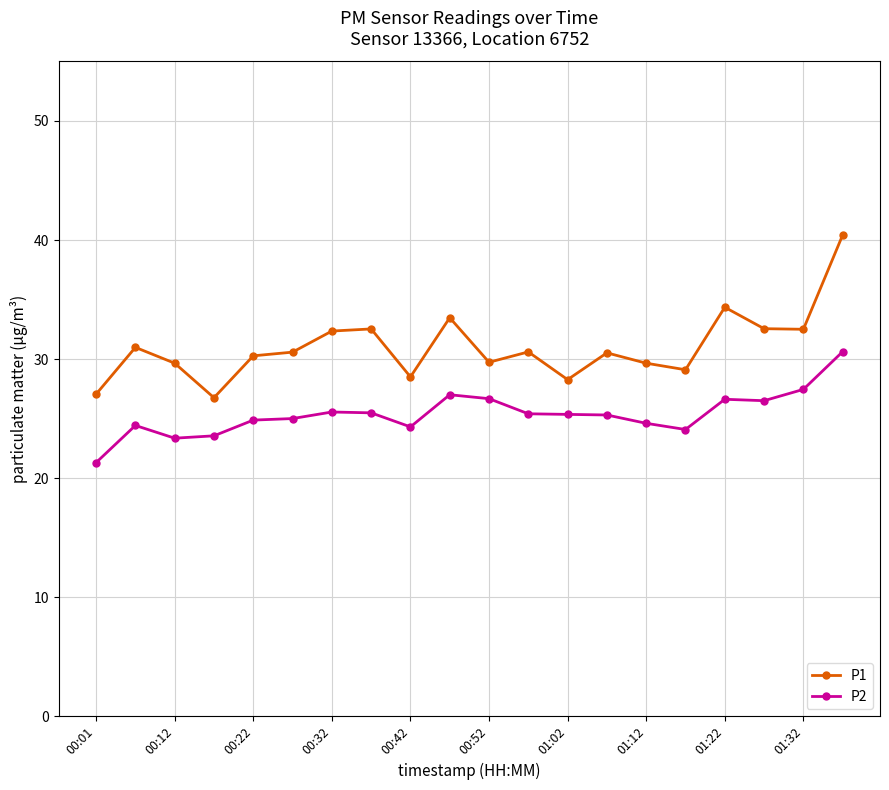

True or false: P2 has more than 2 interior local peaks.

True